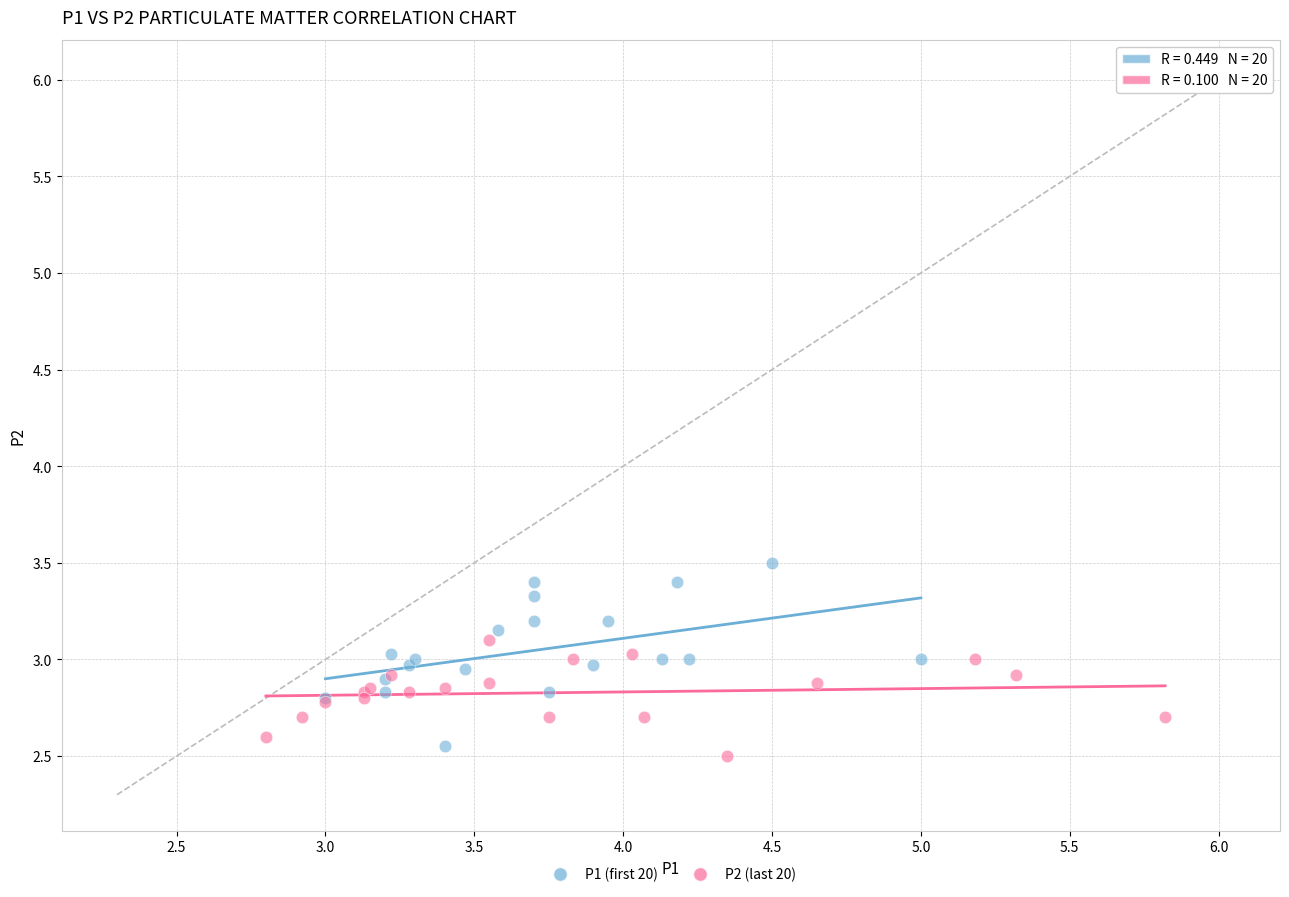

Which series has the widest spread of Y values?

P1 (first 20)